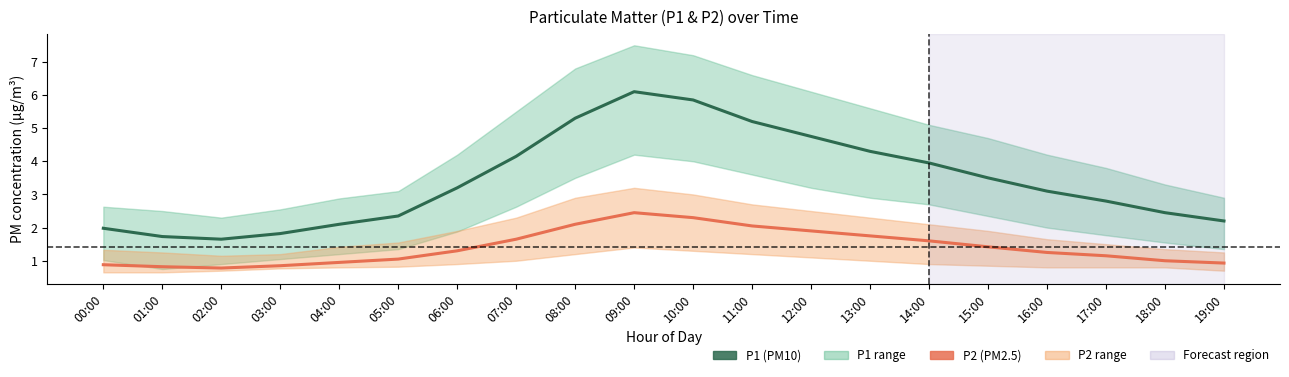

True or false: P2 and P1 intersect in this chart.

False